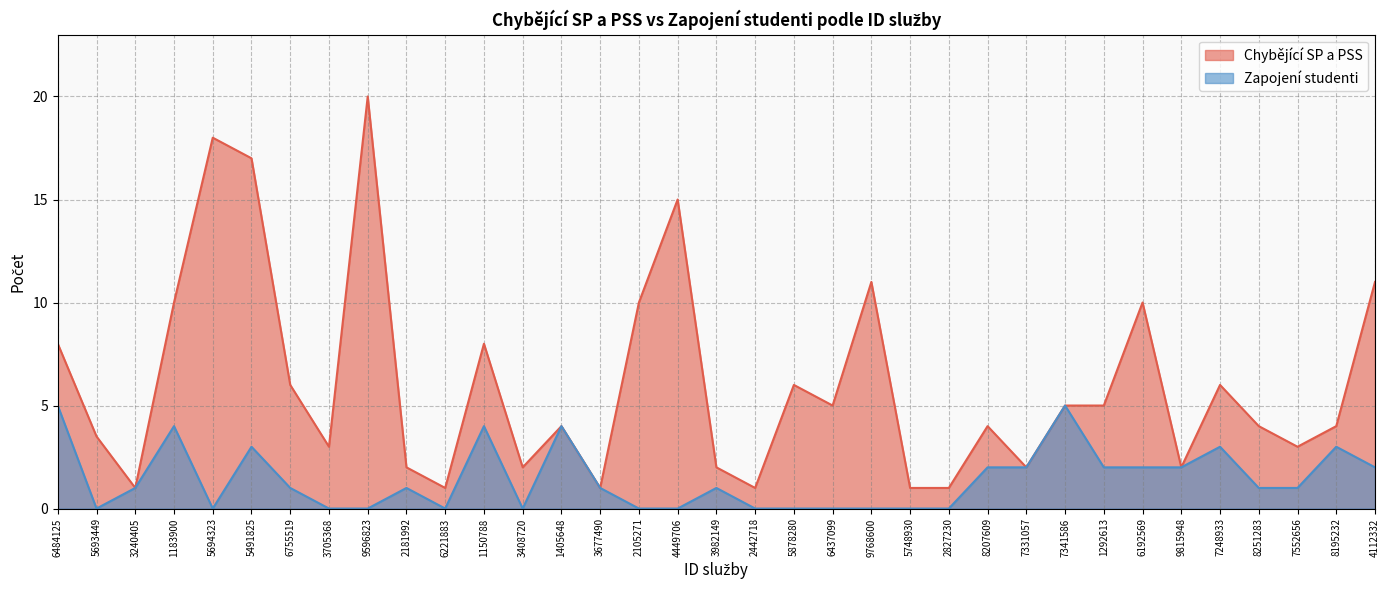

How many lines are shown in the chart?

2